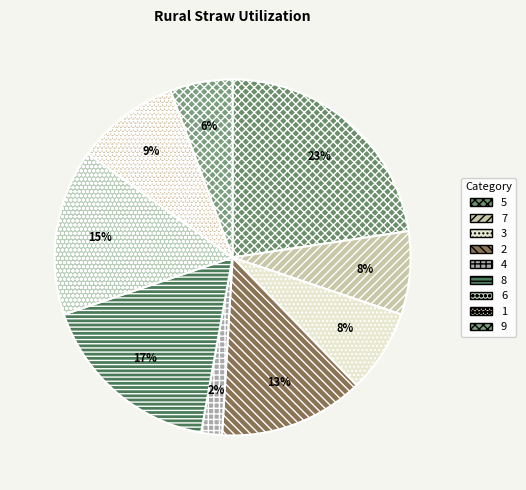

Which slice is the smallest?

4